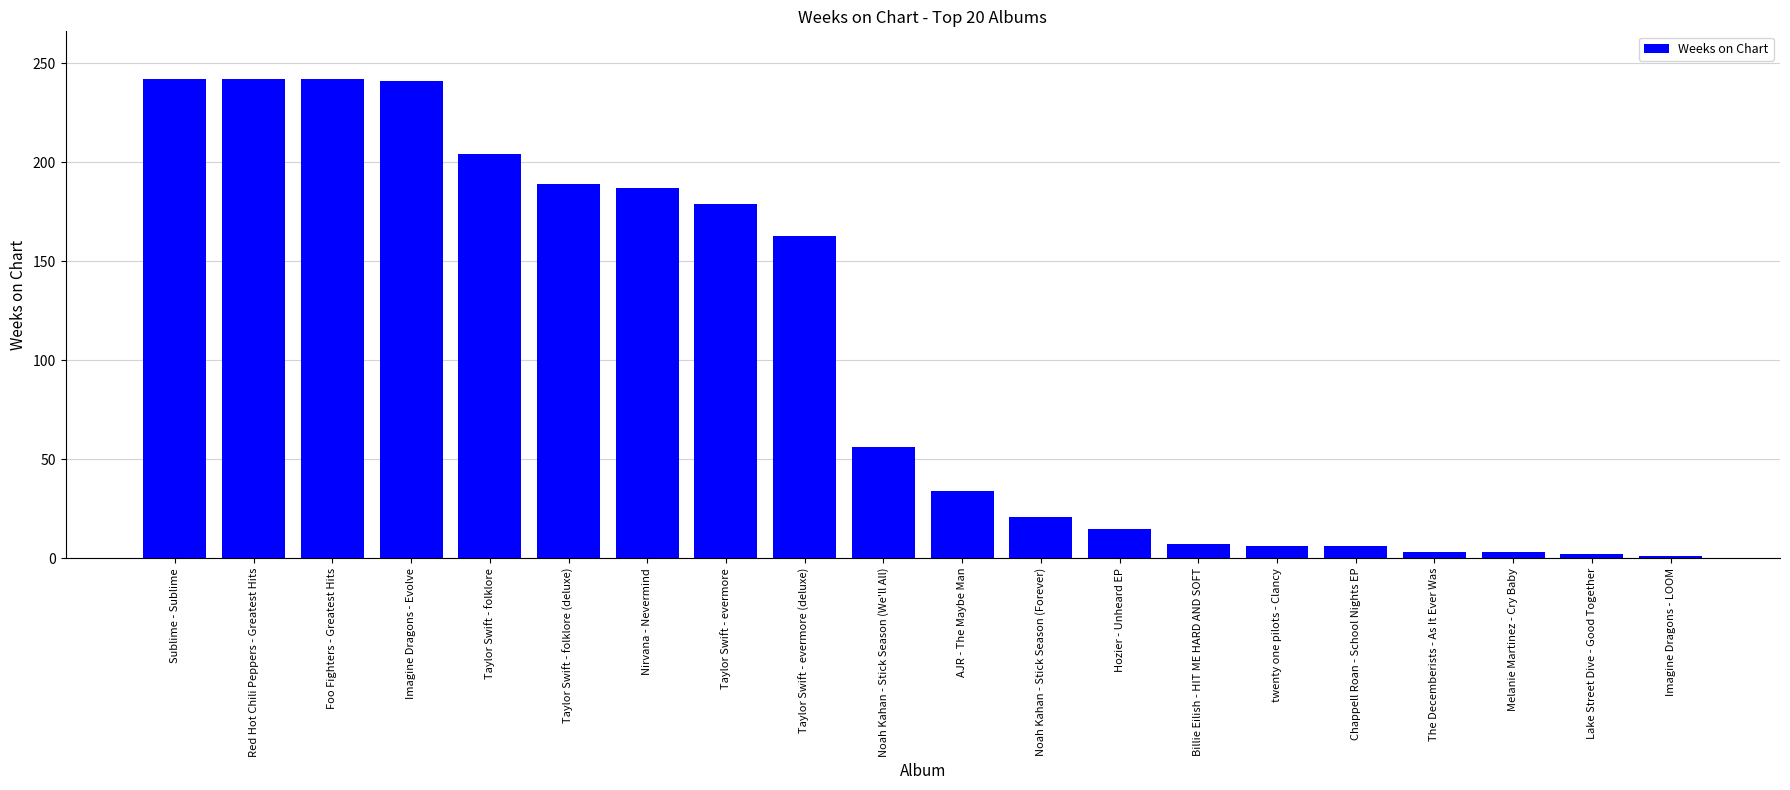

What is the value of the 4th bar from the left?

241